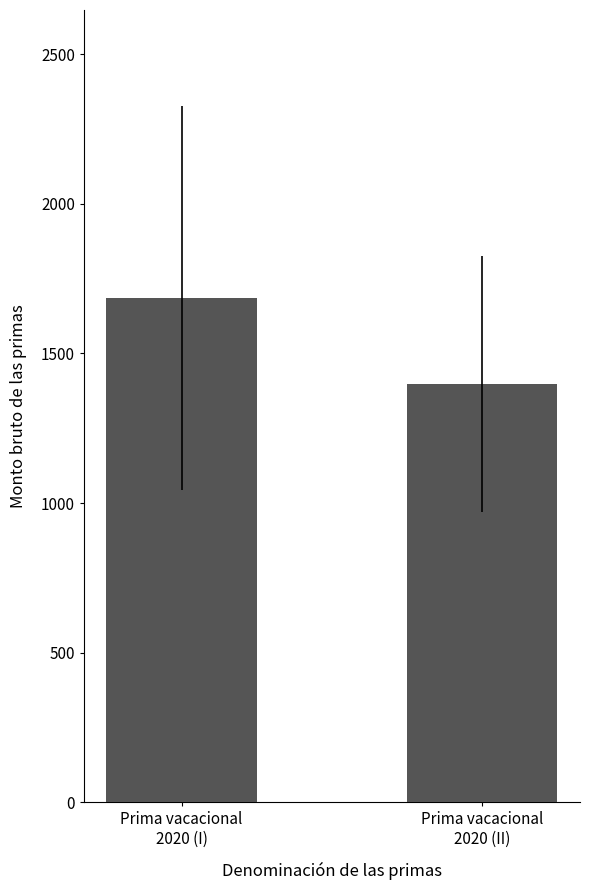

At which label is the value closest to 1541?

Prima vacacional
2020 (II)